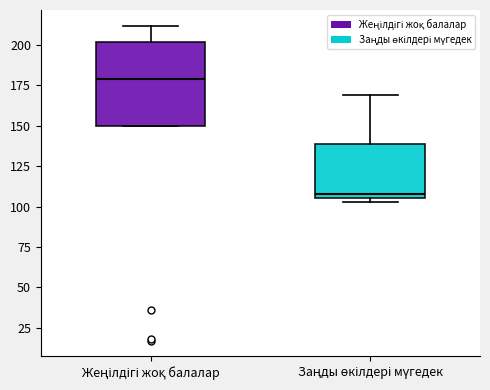

Where is the upper edge of the box for Жеңілдігі жоқ балалар on the y-axis? The values are not printed on the chart, so give them approximately, as read against the axis.

200